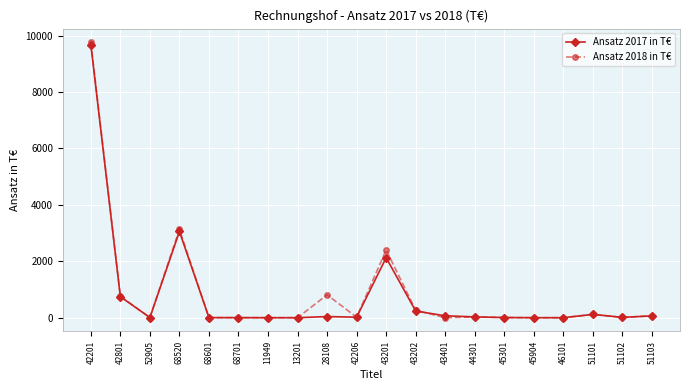

How many lines are shown in the chart?

2